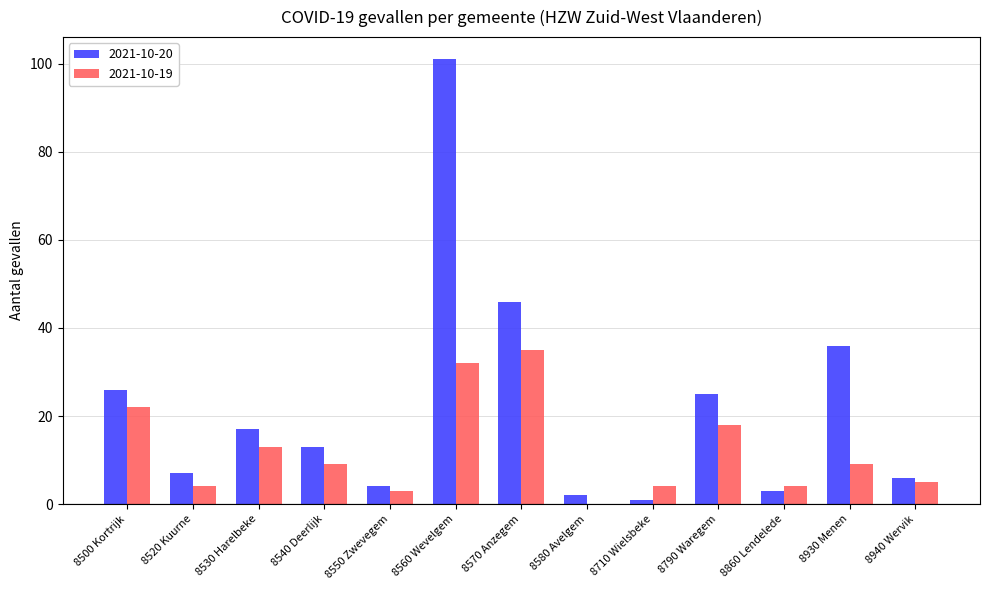

Which series has the widest spread of values?

2021-10-20